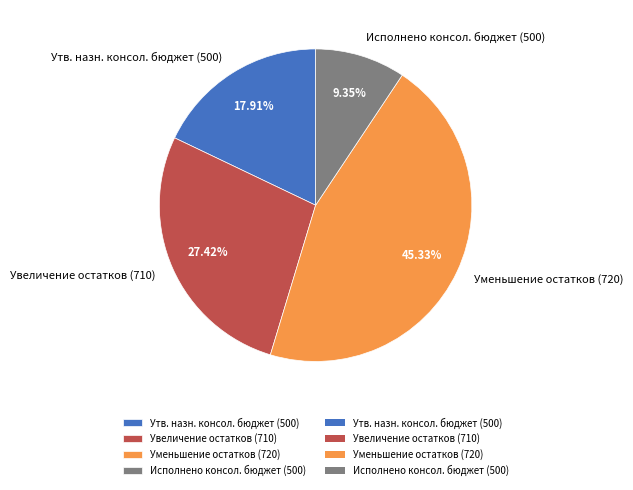

Do Утв. назн. консол. бюджет (500) and Исполнено консол. бюджет (500) together represent more than half of the pie?

No